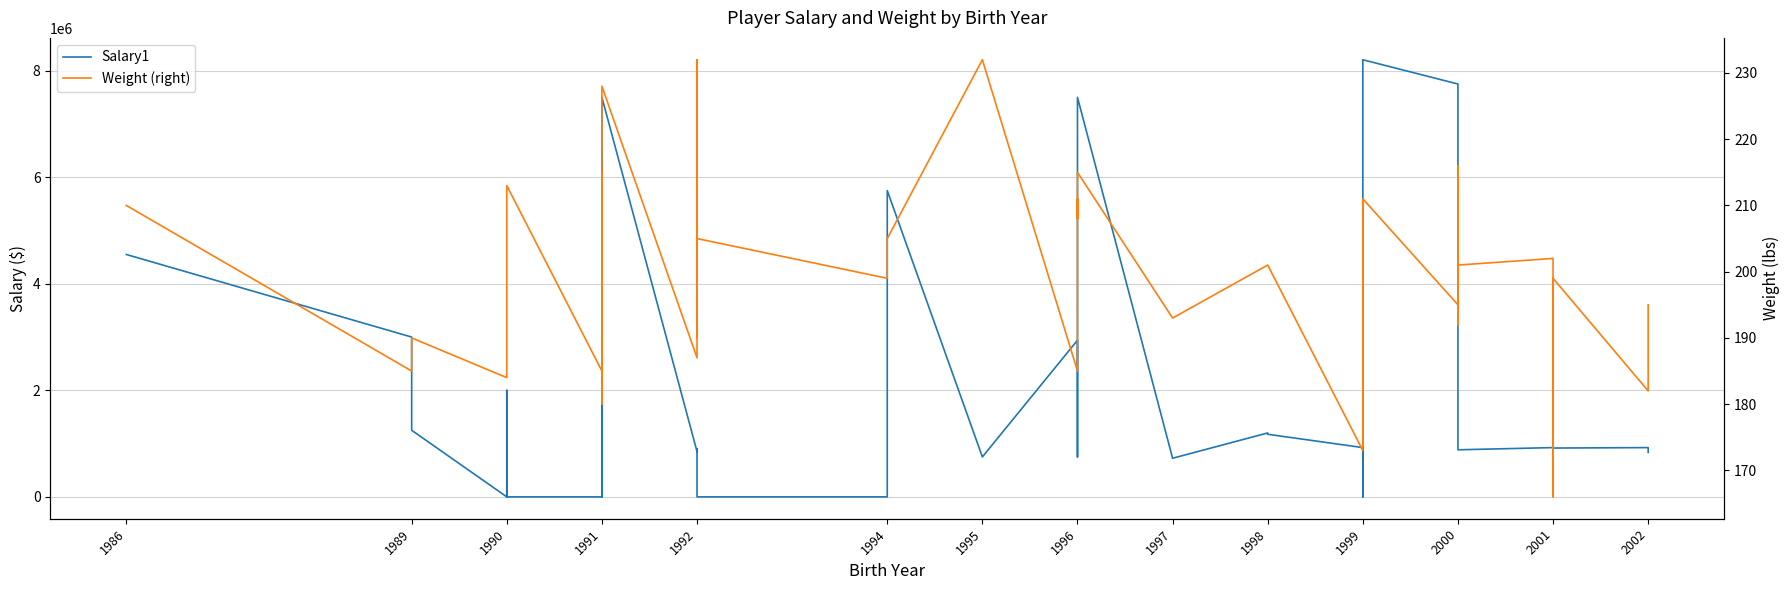

True or false: Salary1 and Weight (right) intersect in this chart.

True